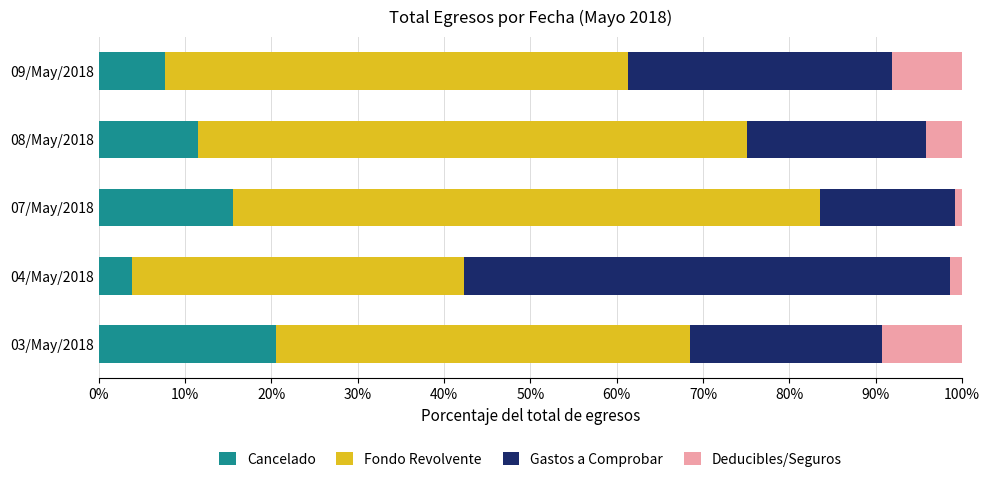

What is the total value across all series at 08/May/2018?

100.0